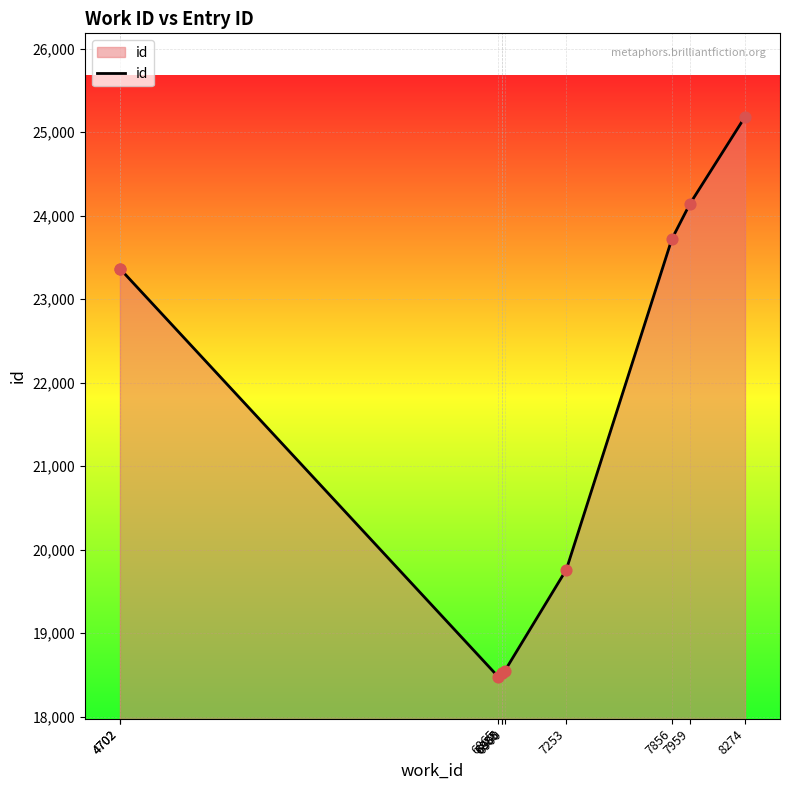

Which has a higher value, 7959 or 6865?

7959